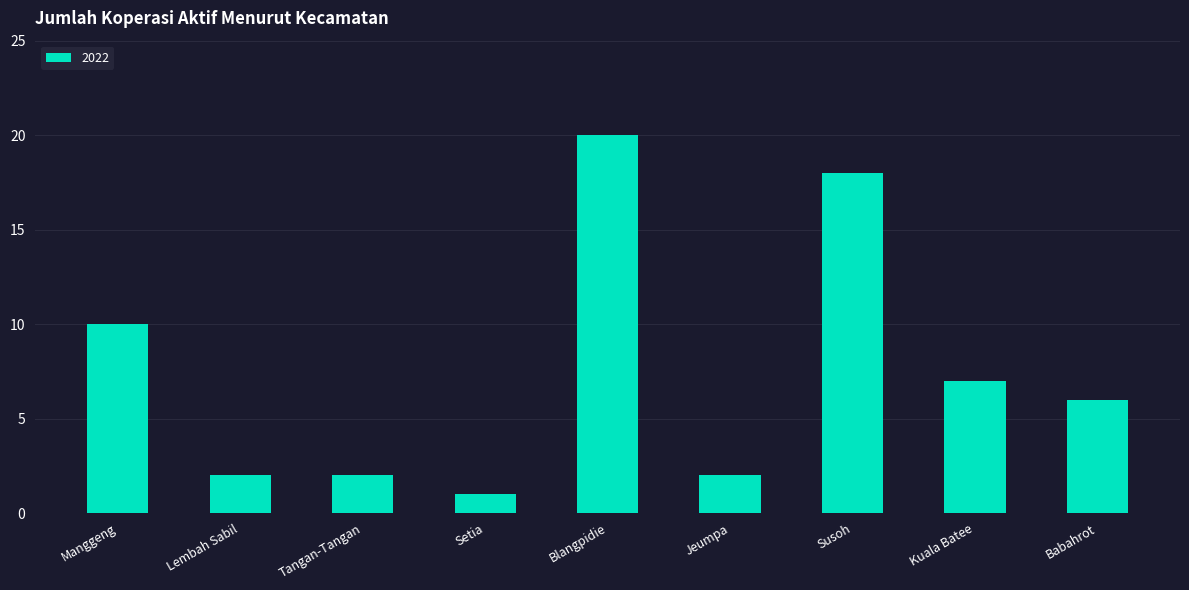

What position from the left is Lembah Sabil?

2